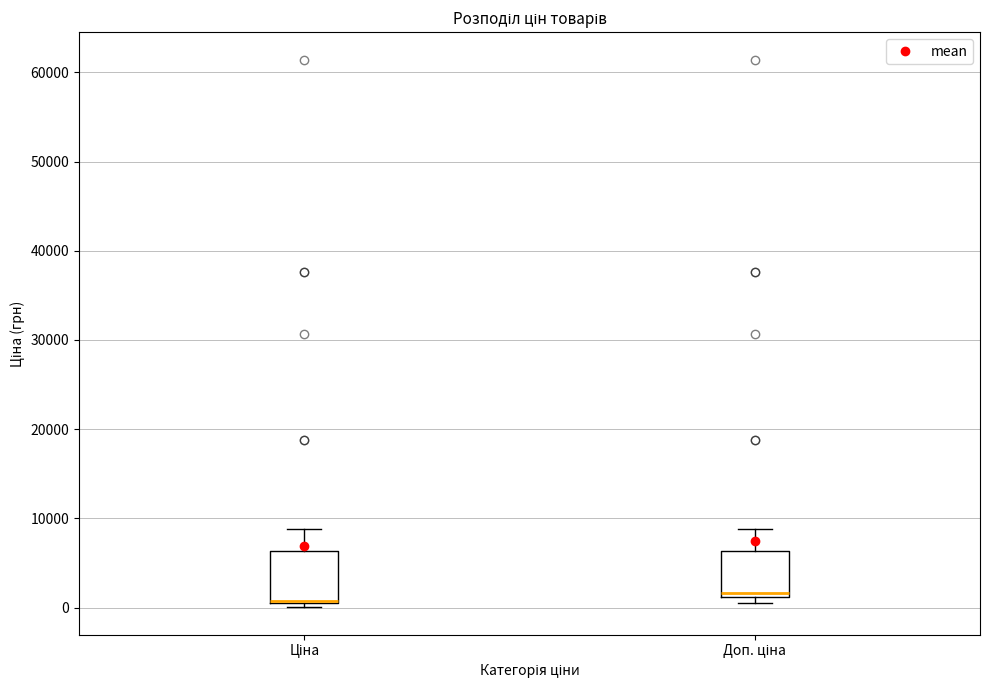

Reading left to right, read every box against the y-axis: the position of its median line, the range the box covers, and the ends of its whiskers. The values are not printed on the chart, so give them approximately, as read against the axis.

Ціна: median 1000 (drawn on the box's lower edge), box 1000 to 6000, whiskers 0 to 9000
Доп. ціна: median 2000, box 1000 to 6000, whiskers 1000 (just below the box's lower edge) to 9000